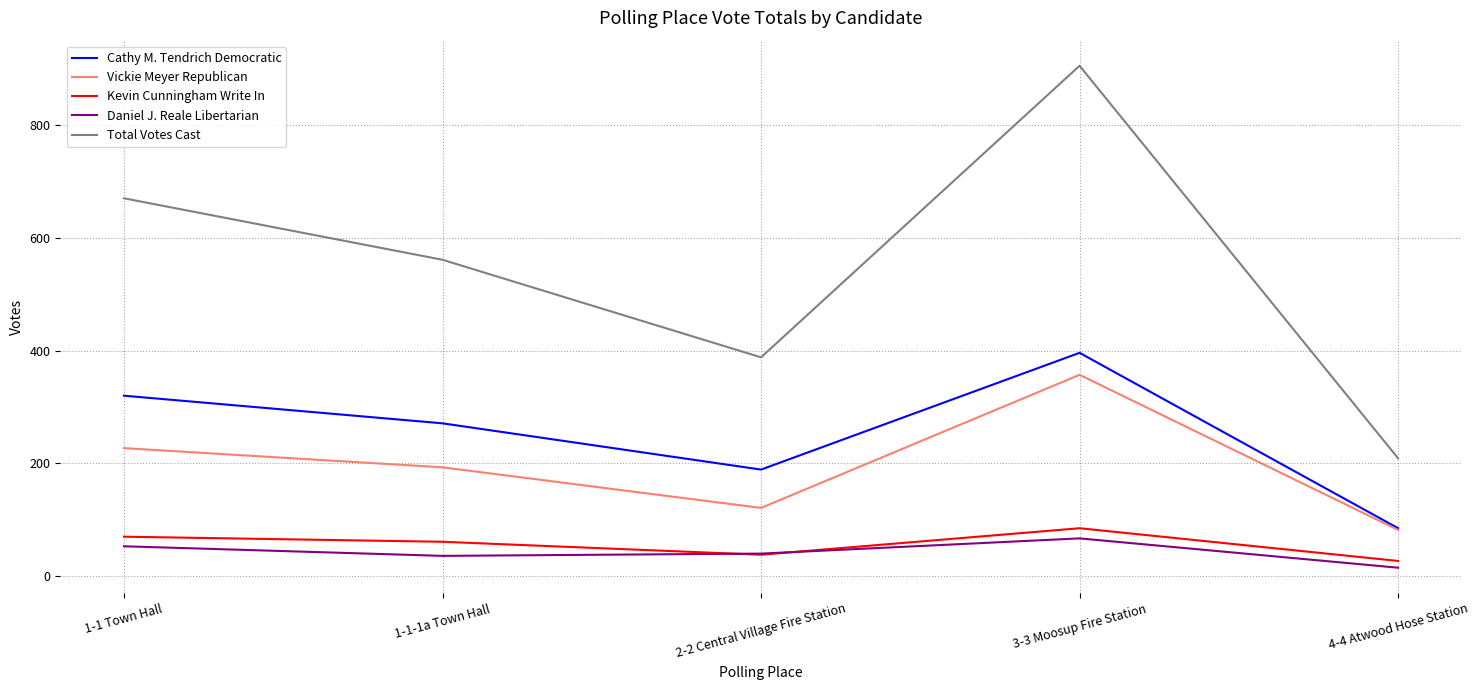

Is the value of Cathy M. Tendrich Democratic at 1-1-1a Town Hall greater than the value of Kevin Cunningham Write In at 4-4 Atwood Hose Station?

Yes